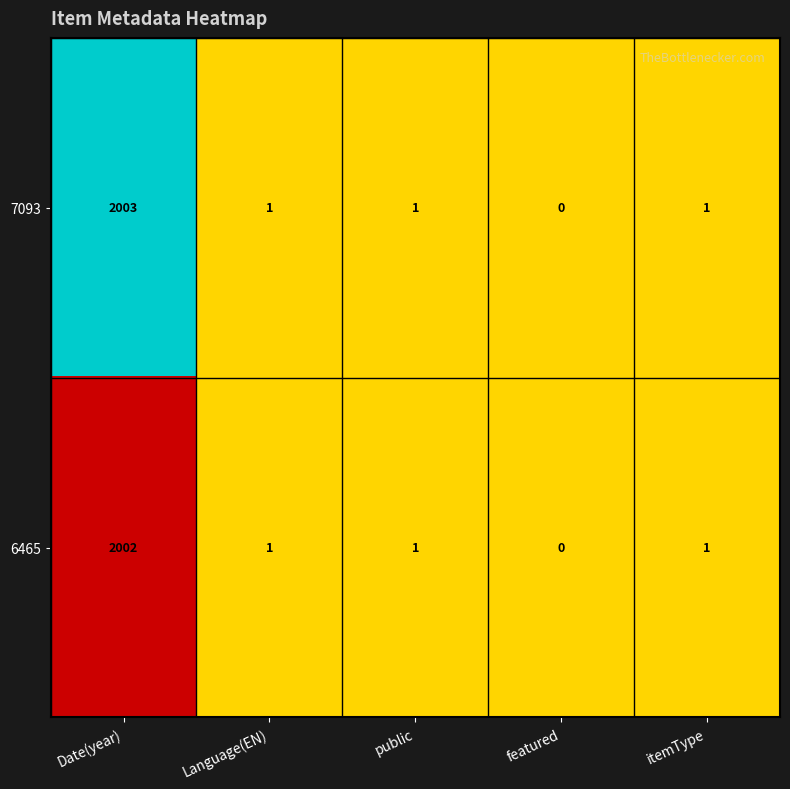

Reading right to left, list all the values displayed in this chart.

7093: itemType=1	featured=0	public=1	Language(EN)=1	Date(year)=2003
6465: itemType=1	featured=0	public=1	Language(EN)=1	Date(year)=2002